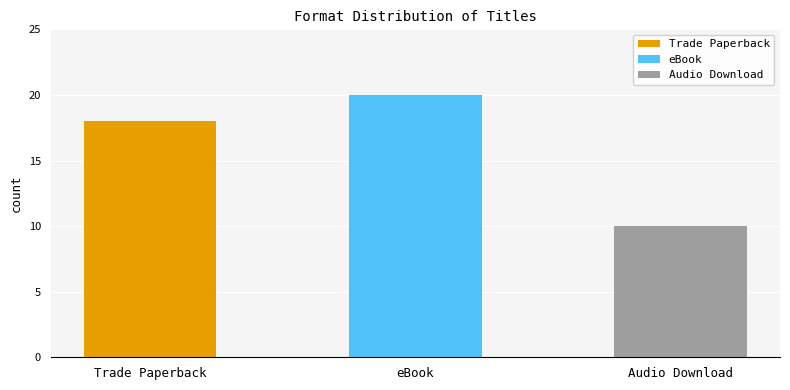

What position from the right is eBook?

2